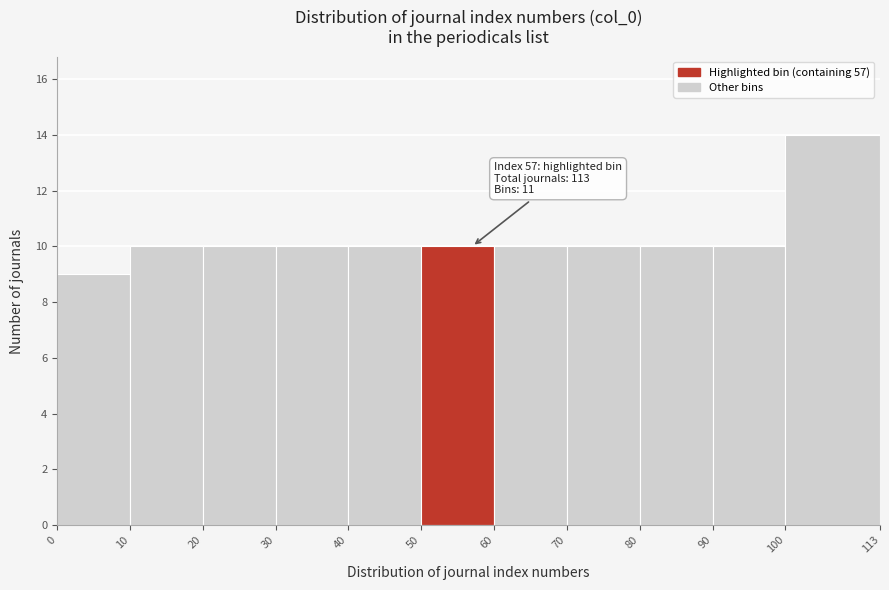

Over which range of the x-axis is the bar tallest?

100 to 113